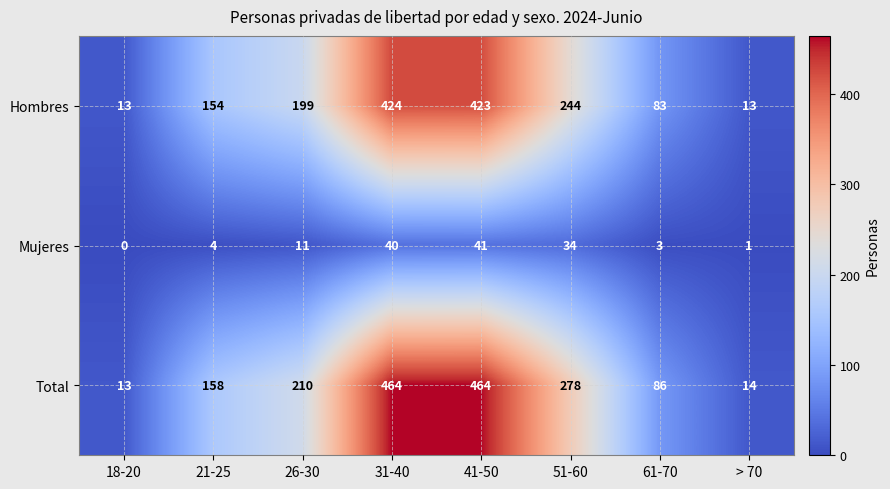

What is the approximate value of Hombres at 51-60, to the nearest 50?

250